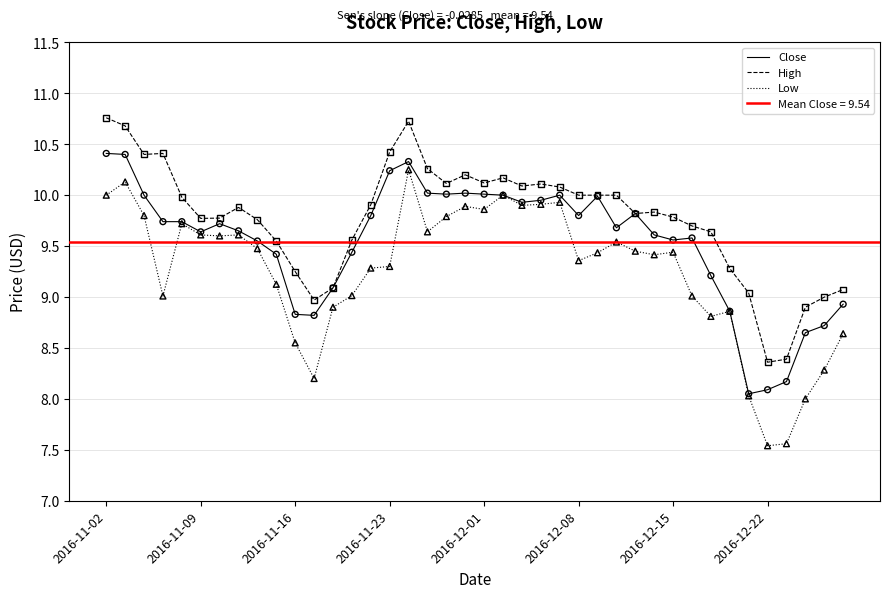

What is the maximum value for Close?

10.4